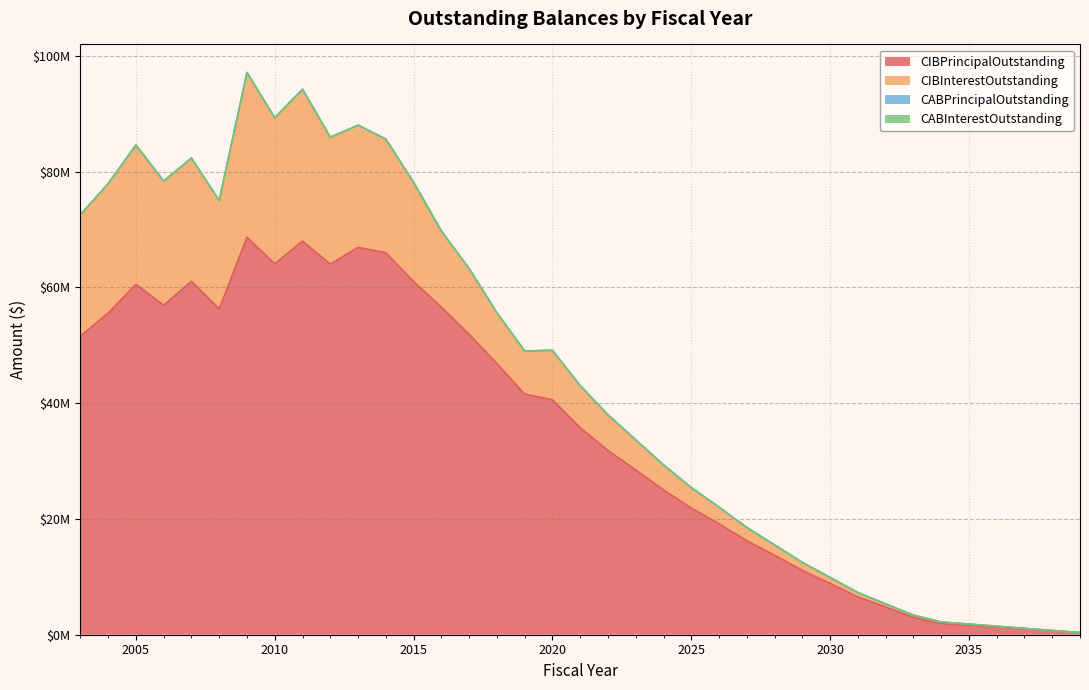

Where is CIBPrincipalOutstanding nearest to the value 34510000?

2021